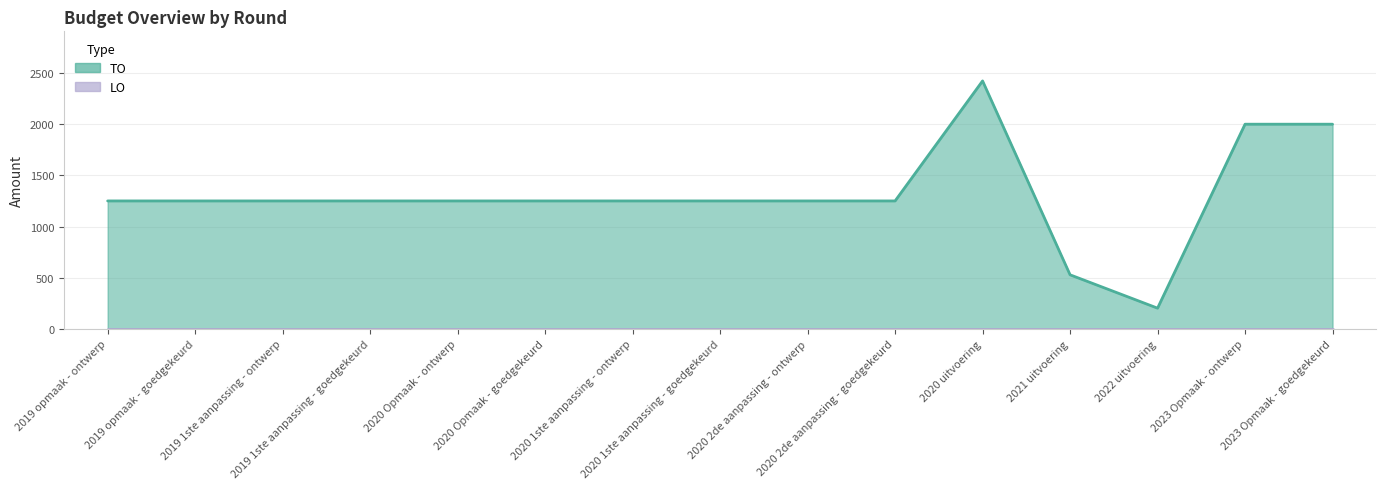

List the labels in order of value, smallest first.

2022 uitvoering, 2021 uitvoering, 2019 opmaak - ontwerp, 2019 opmaak - goedgekeurd, 2019 1ste aanpassing - ontwerp, 2019 1ste aanpassing - goedgekeurd, 2020 Opmaak - ontwerp, 2020 Opmaak - goedgekeurd, 2020 1ste aanpassing - ontwerp, 2020 1ste aanpassing - goedgekeurd, 2020 2de aanpassing - ontwerp, 2020 2de aanpassing - goedgekeurd, 2023 Opmaak - ontwerp, 2023 Opmaak - goedgekeurd, 2020 uitvoering